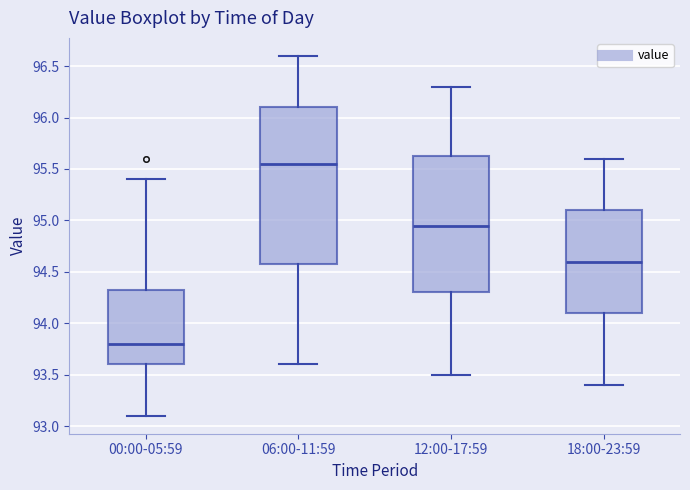

Reading left to right, read every box against the y-axis: the position of its median line, the range the box covers, and the ends of its whiskers. The values are not printed on the chart, so give them approximately, as read against the axis.

00:00-05:59: median 93.80, box 93.60 to 94.35, whiskers 93.10 to 95.40
06:00-11:59: median 95.55, box 94.60 to 96.10, whiskers 93.60 to 96.60
12:00-17:59: median 94.95, box 94.30 to 95.65, whiskers 93.50 to 96.30
18:00-23:59: median 94.60, box 94.10 to 95.10, whiskers 93.40 to 95.60